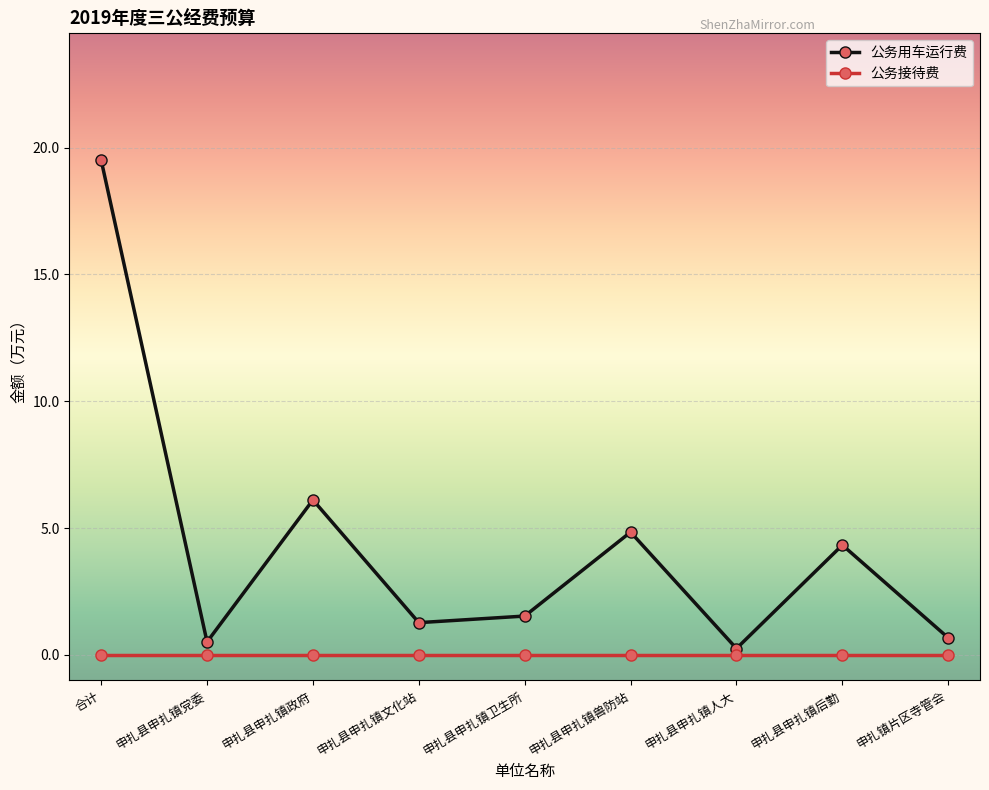

List the series in order of their peak value, highest first.

公务用车运行费, 公务接待费